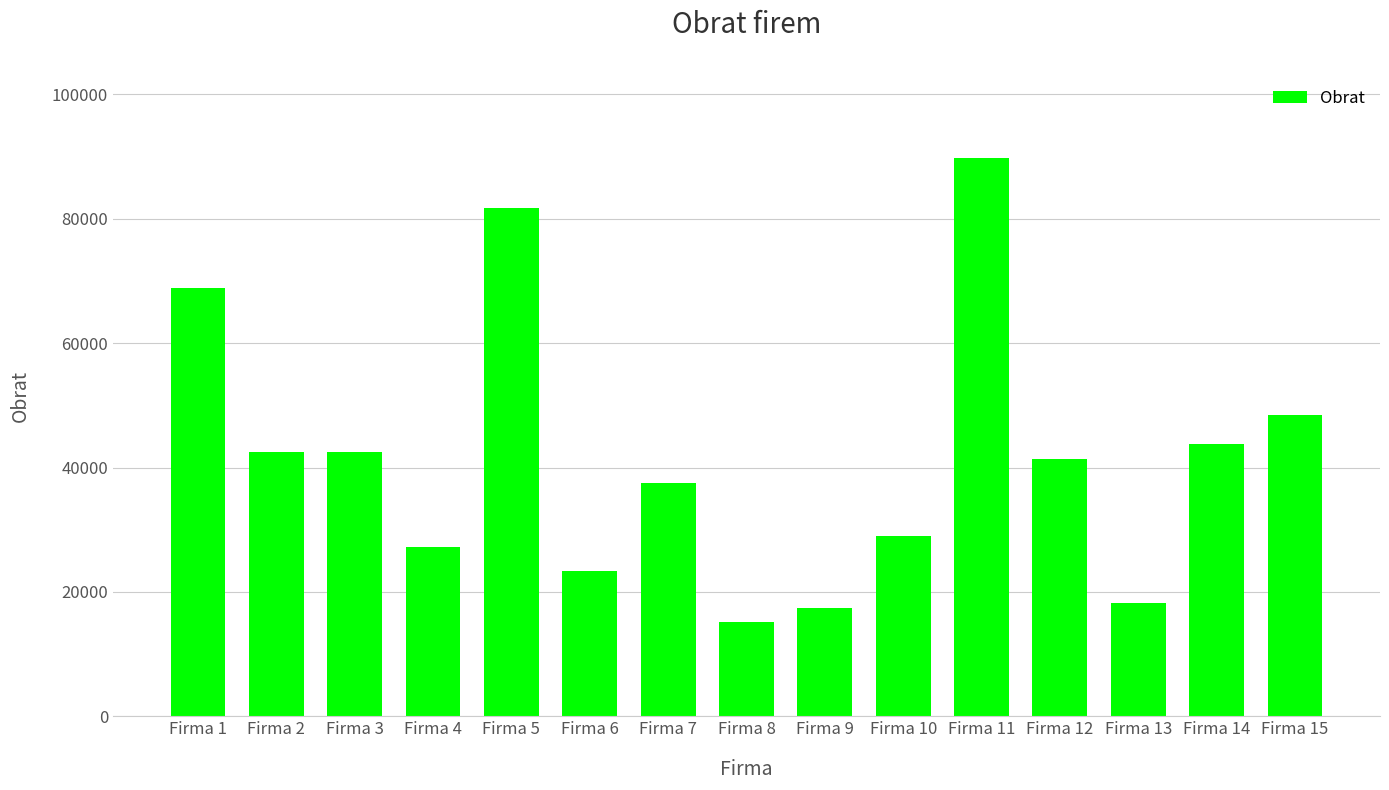

What is the sum of the values at Firma 10 and Firma 2?

71568